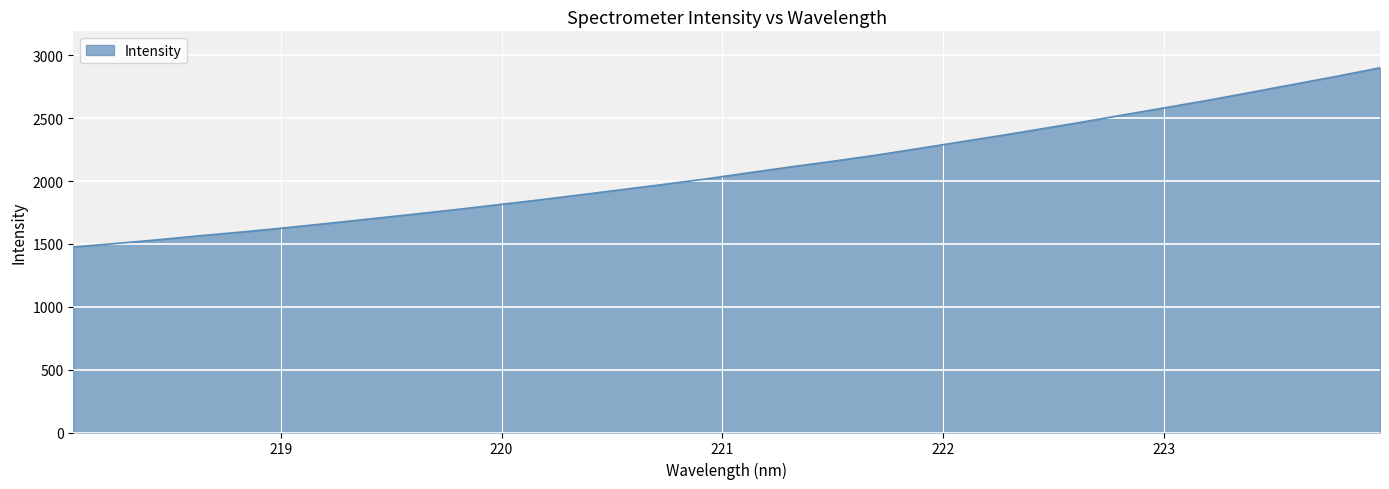

Does the chart have visible grid lines?

Yes